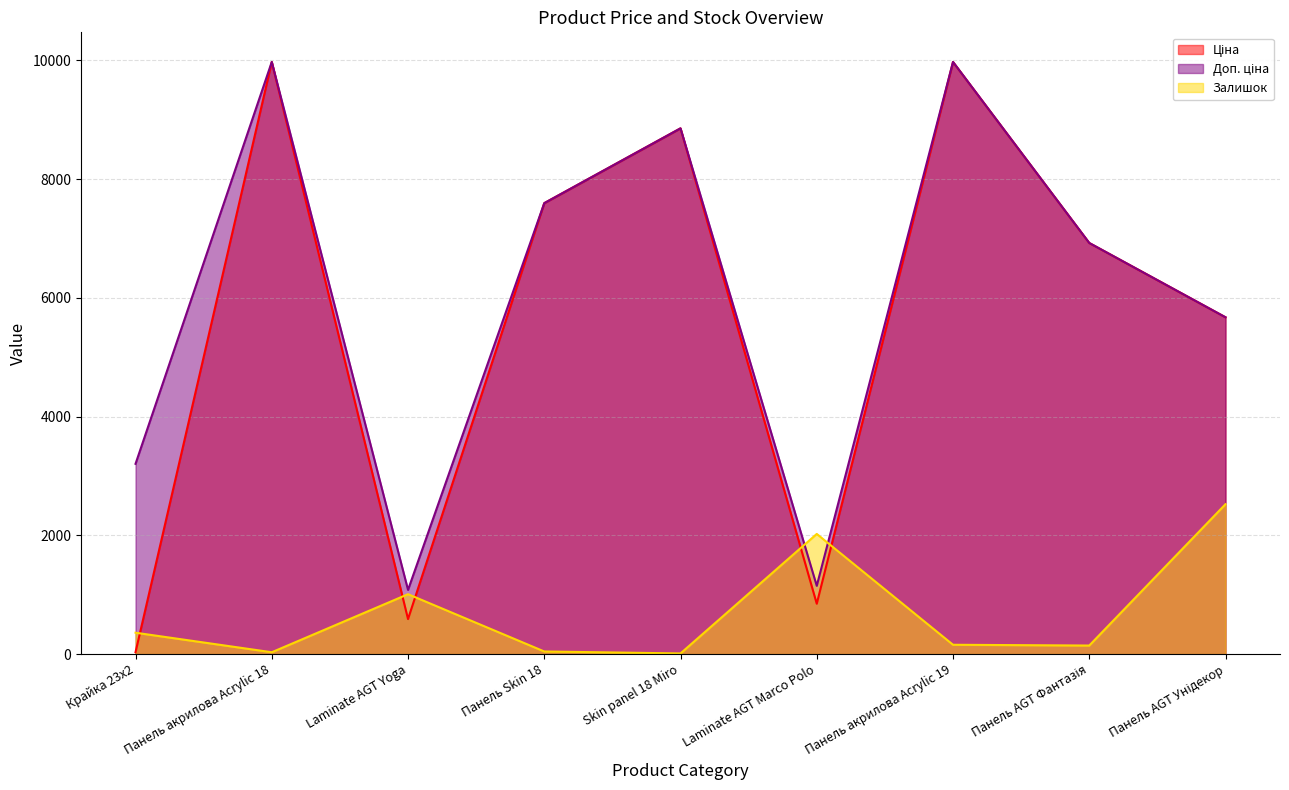

What position from the right is Панель акрилова Acrylic 19?

3